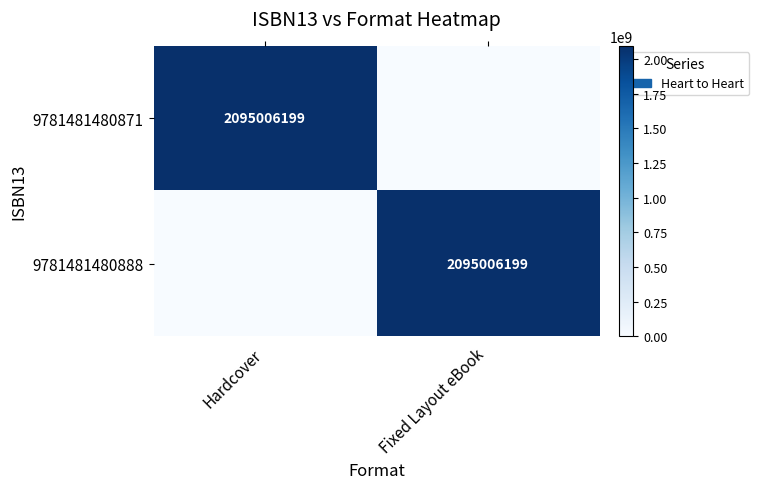

Is it true that 9781481480888 equals 3511620781 at Fixed Layout eBook?

False